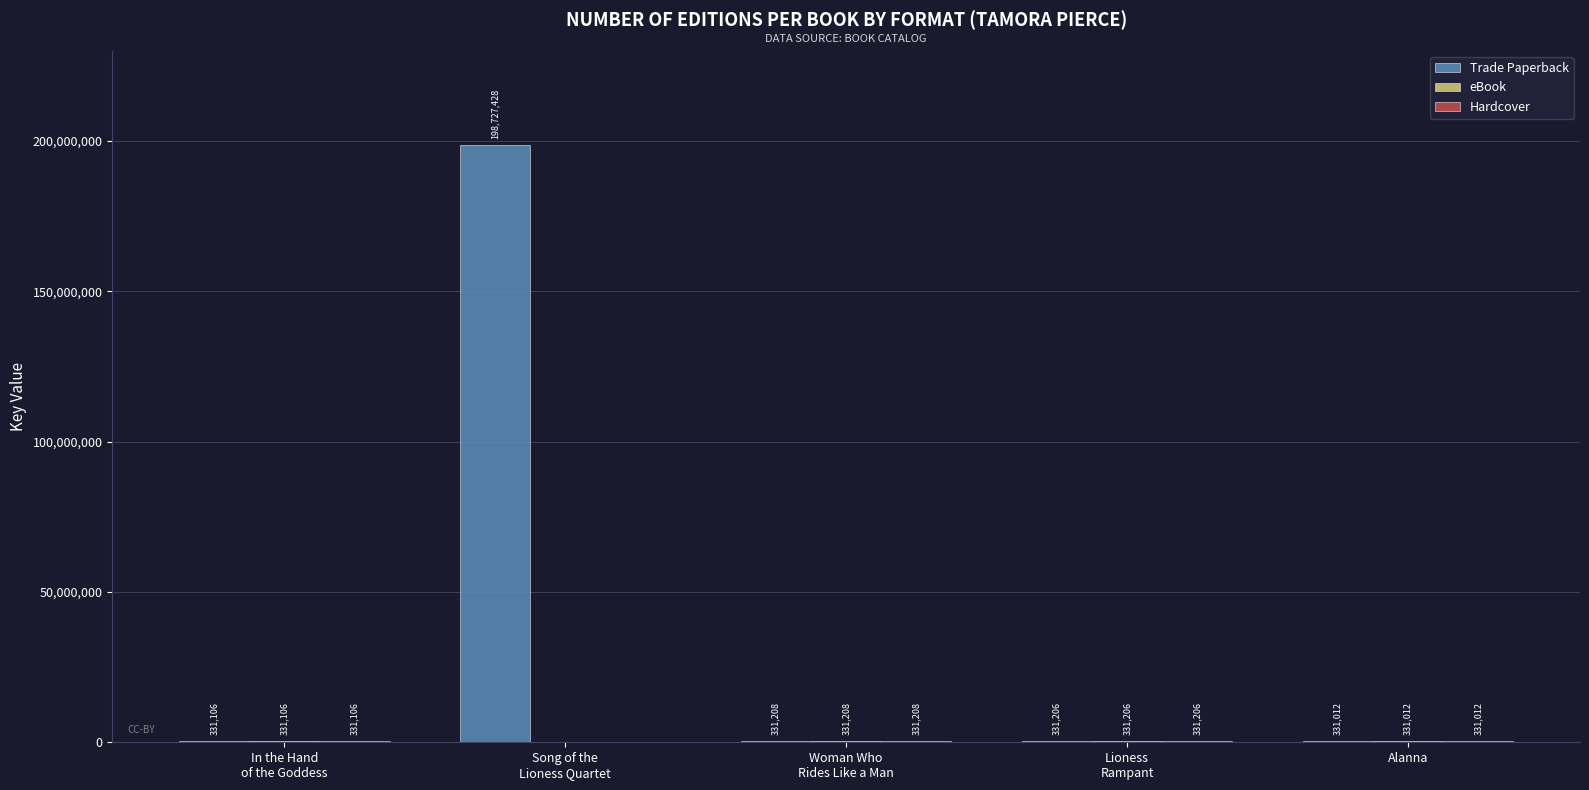

What is the total value across all series at Alanna?

993036